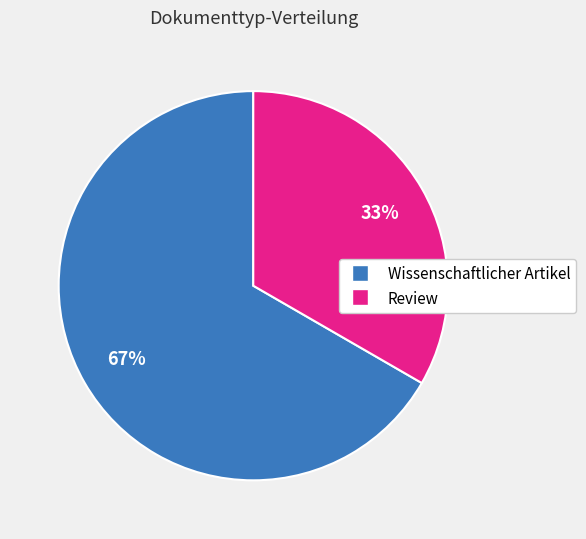

Which category accounts for the majority?

Wissenschaftlicher Artikel